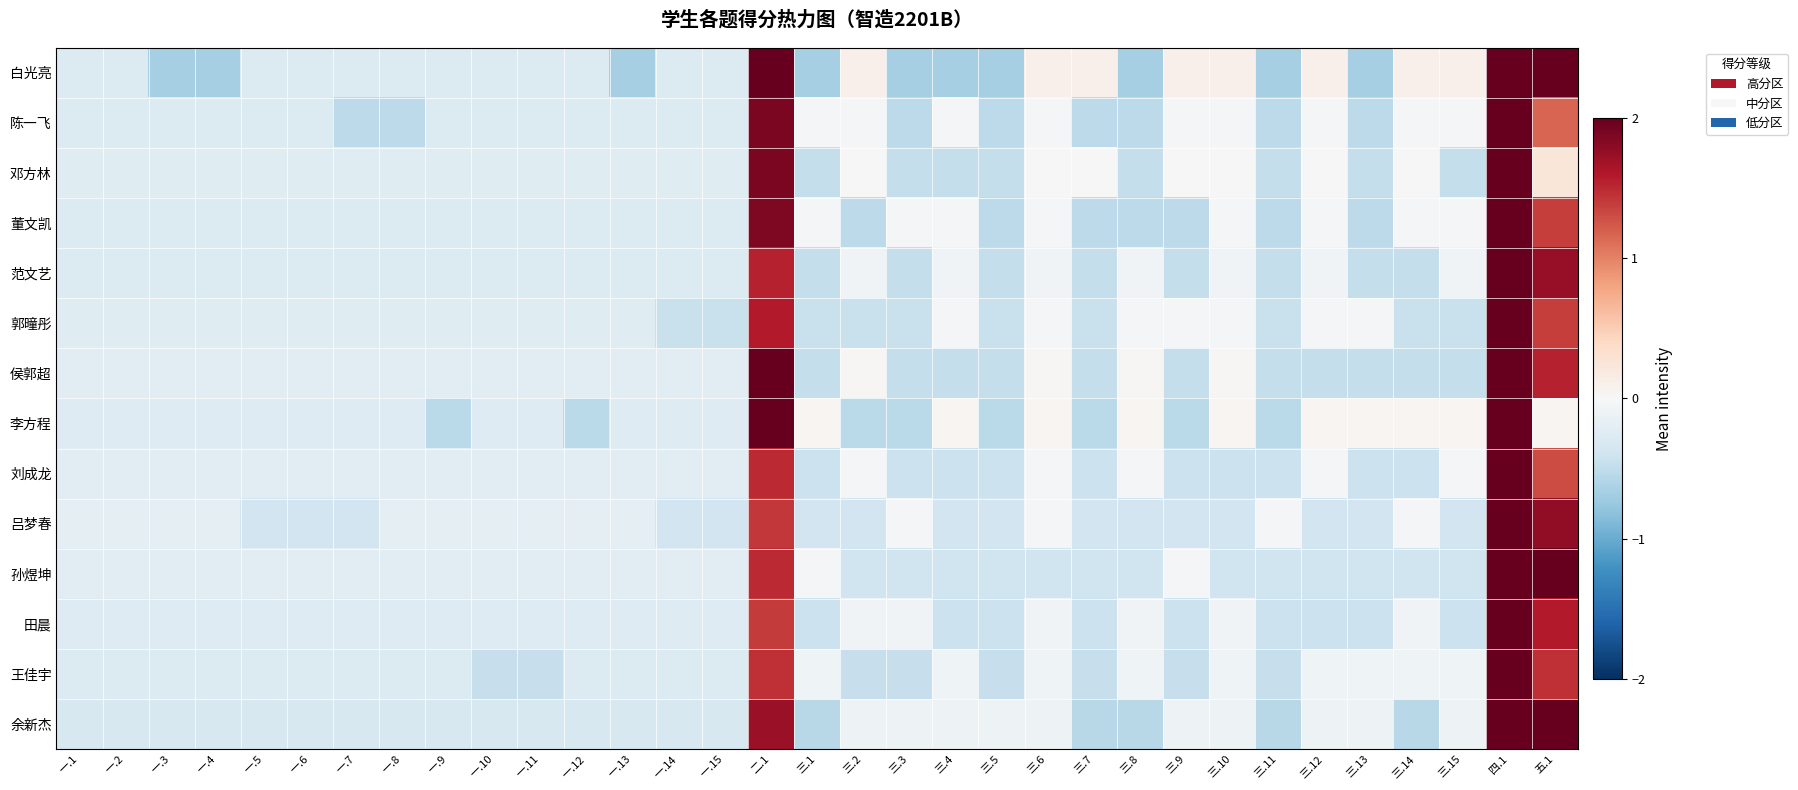

What is the difference between the highest and lowest values at 三.8?

0.7